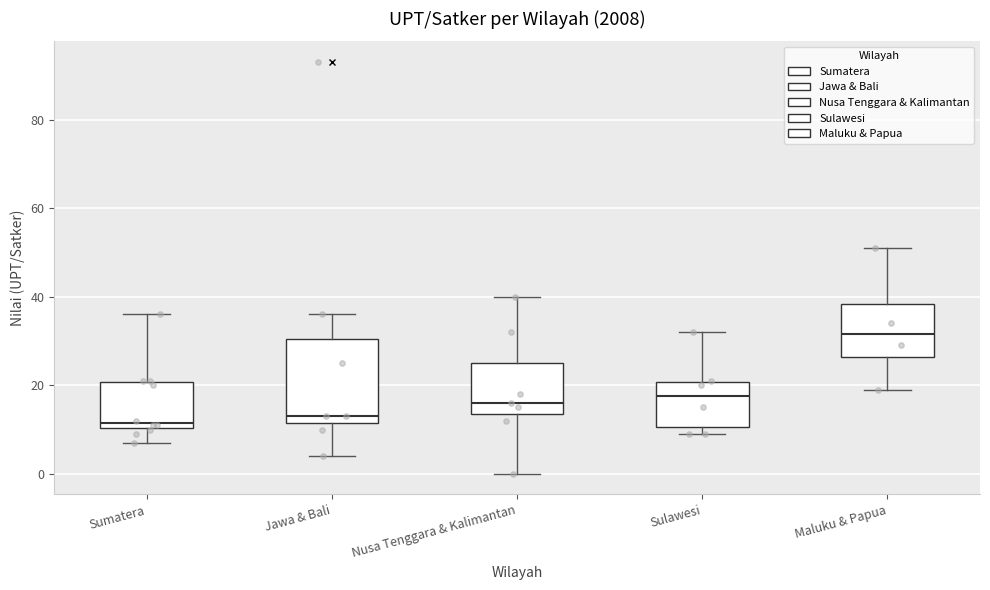

Where does the upper whisker of the box for Maluku & Papua end on the y-axis? The values are not printed on the chart, so give them approximately, as read against the axis.

52